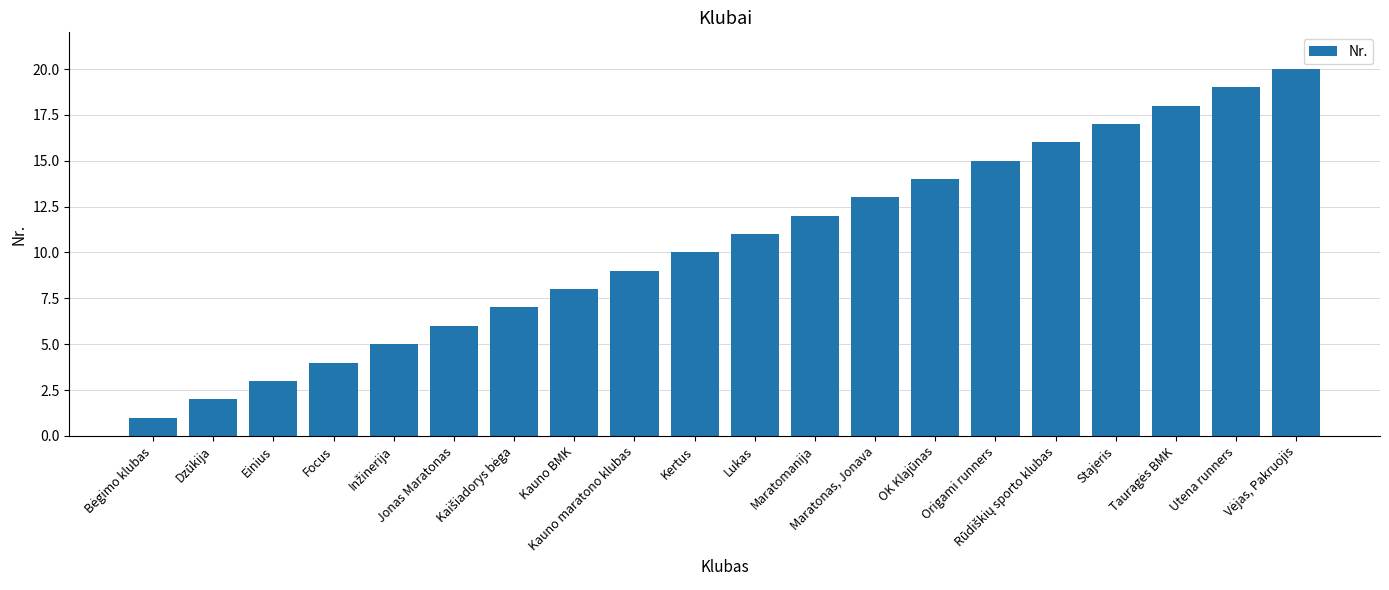

Is it true that the value at Origami runners is 9?

False